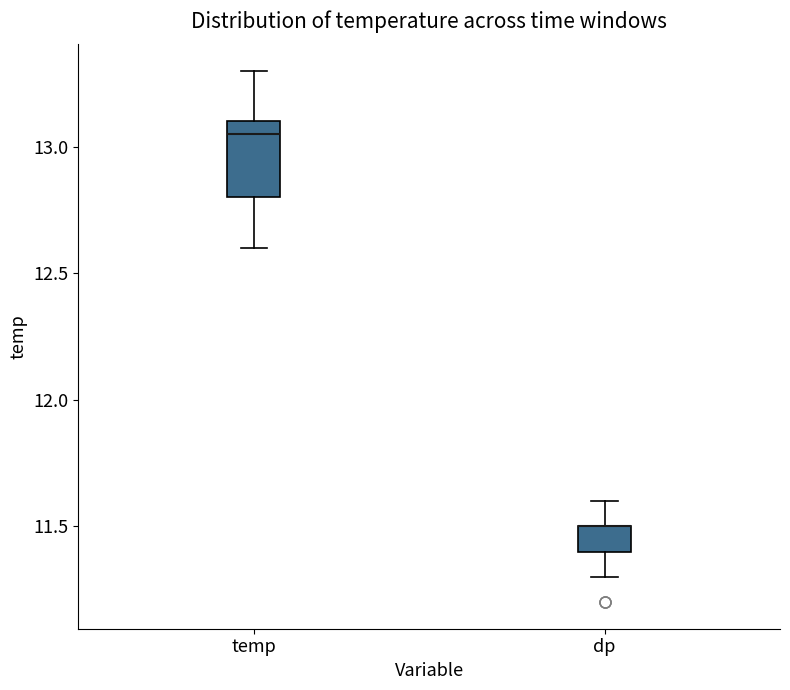

Which box is the tallest, from its lower edge to its upper edge?

temp